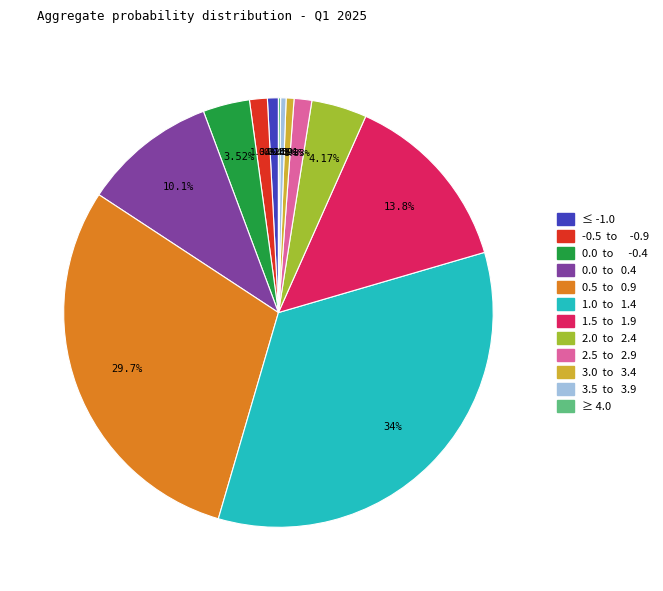

Is 2.5 to 2.9 the majority of the pie?

No